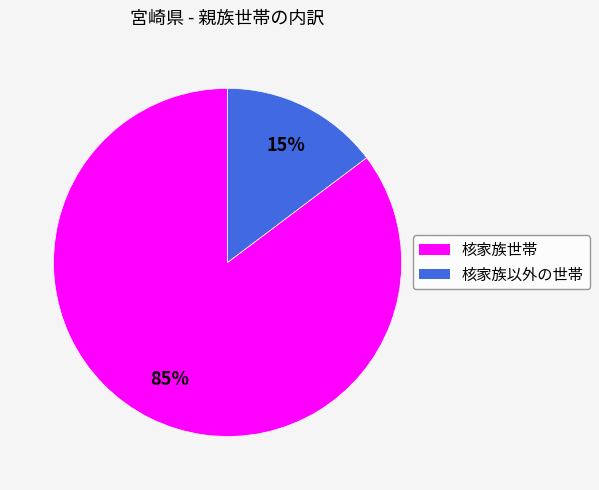

Rank the categories by value from lowest to highest.

核家族以外の世帯, 核家族世帯